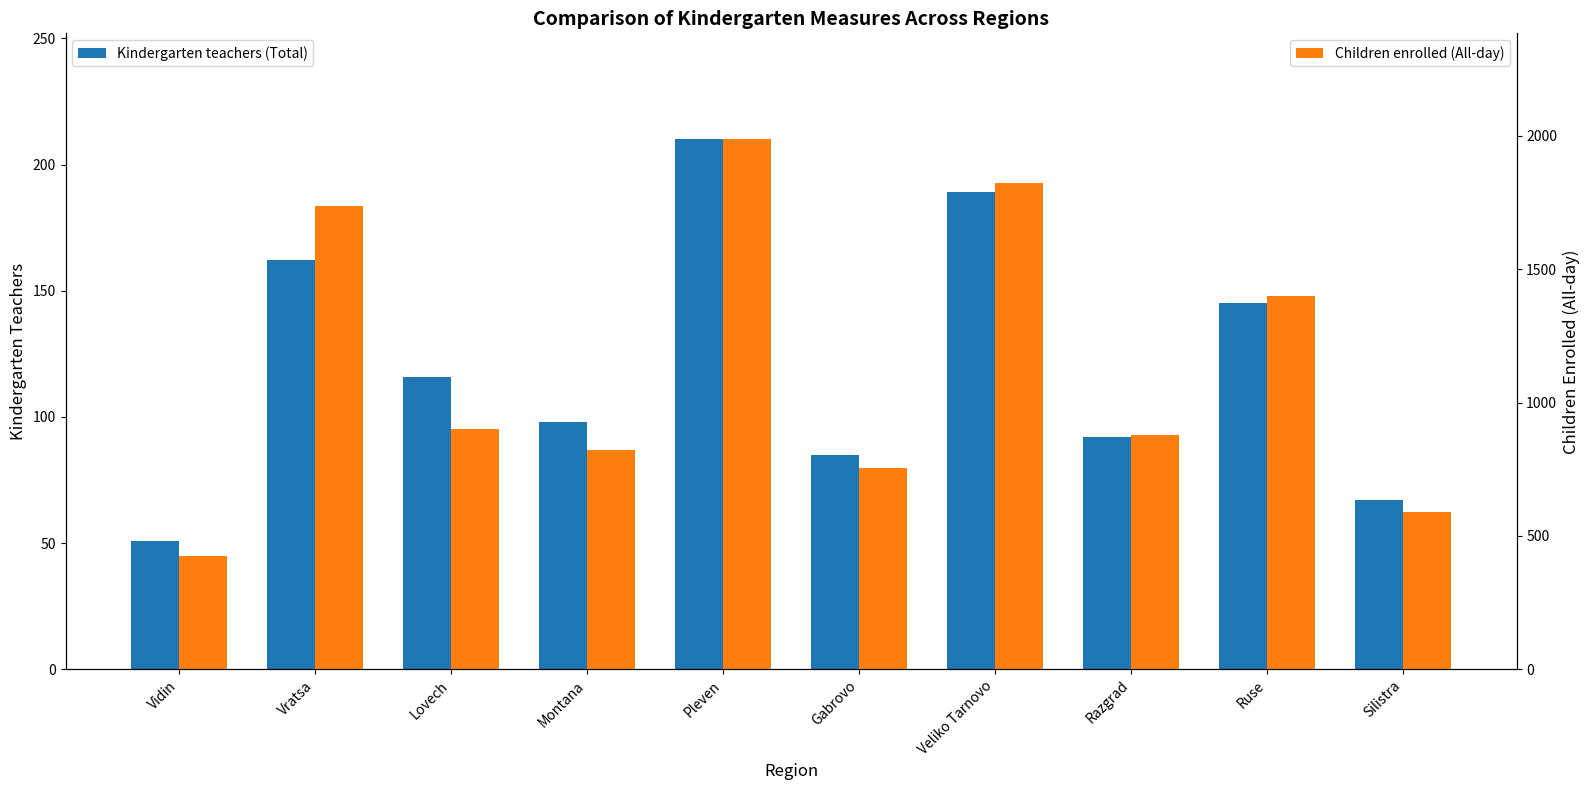

Reading right to left, list all the values displayed in this chart.

Kindergarten teachers (Total): 67	145	92	189	85	210	98	116	162	51
Children enrolled (All-day): 589	1401	878	1823	756	1987	821	901	1737	426